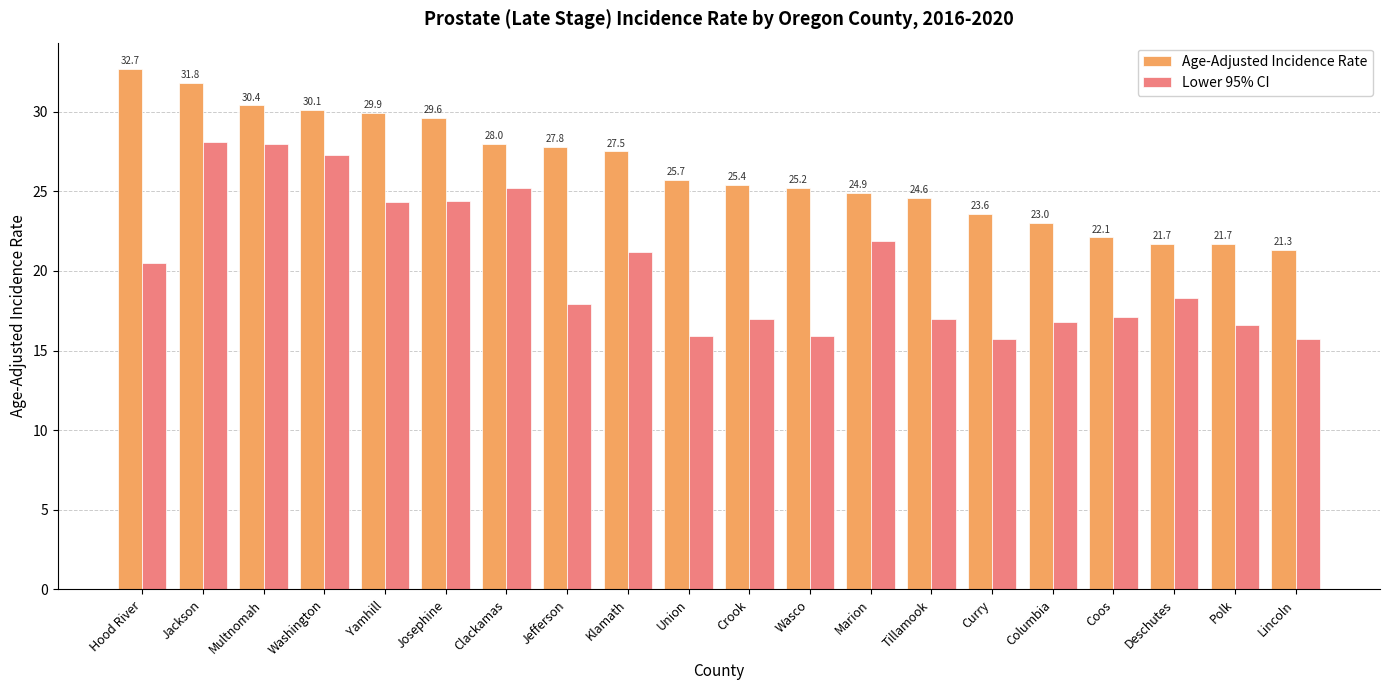

Which series has the largest total across all categories?

Age-Adjusted Incidence Rate